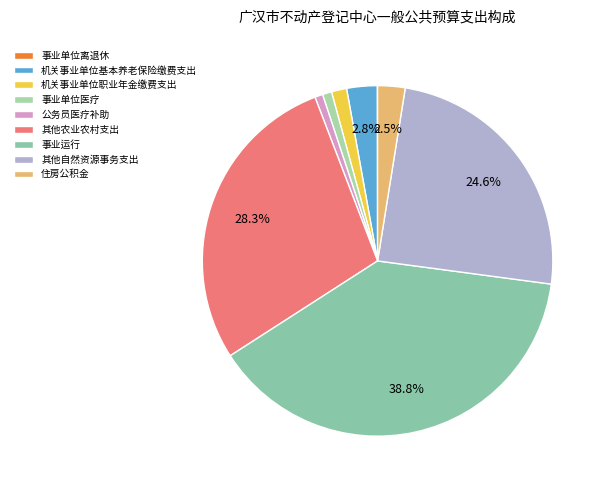

How many slices are in this pie chart?

9